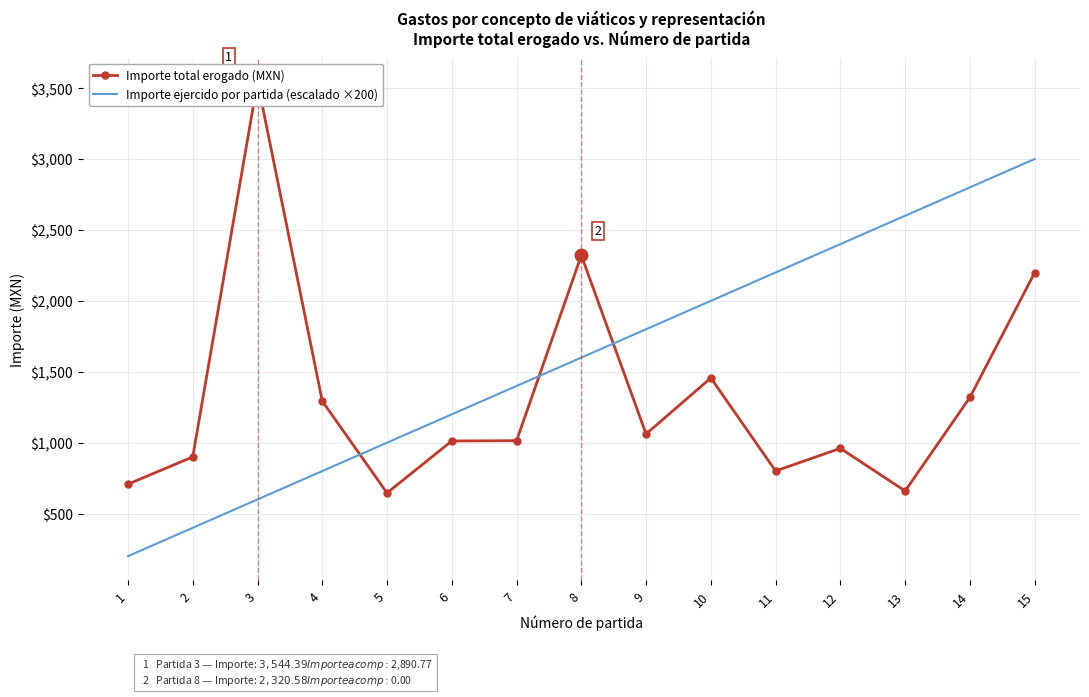

At which label is Importe ejercido por partida (escalado ×200) closest to 1600?

8